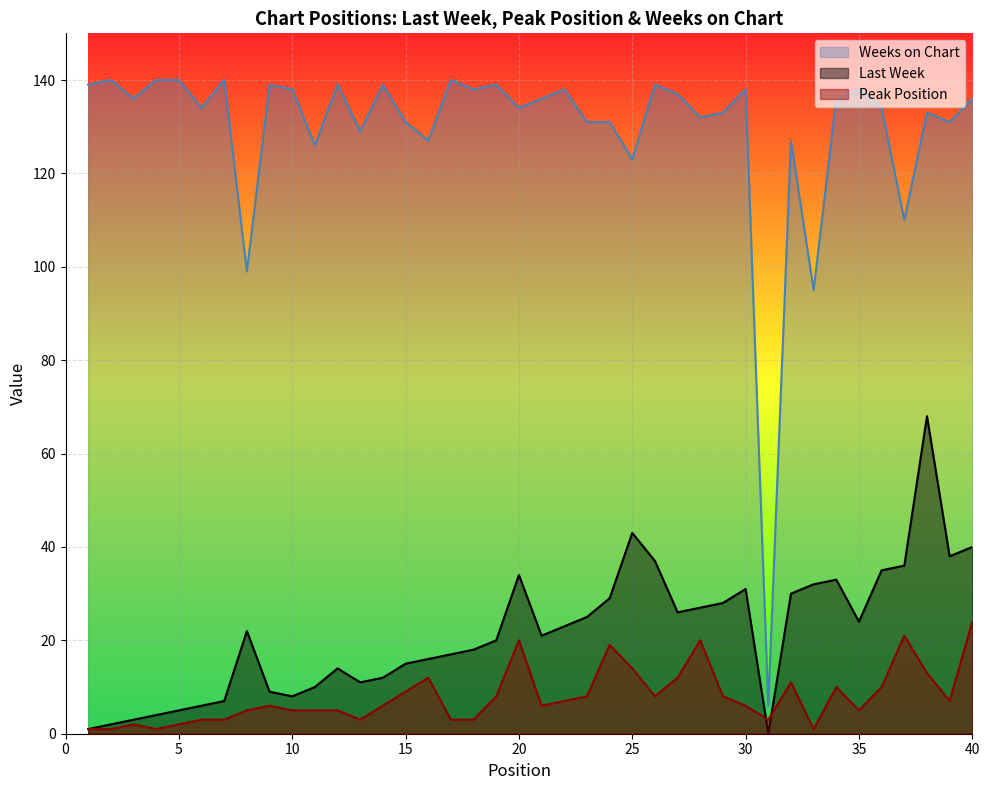

Reading left to right, what are all the values shown in this chart?

Last Week: 1=1	2=2	3=3	4=4	5=5	6=6	7=7	8=22	9=9	10=8	11=10	12=14	13=11	14=12	15=15	16=16	17=17	18=18	19=20	20=34	21=21	22=23	23=25	24=29	25=43	26=37	27=26	28=27	29=28	30=31	31=0	32=30	33=32	34=33	35=24	36=35	37=36	38=68	39=38	40=40
Peak Position: 1=1	2=1	3=2	4=1	5=2	6=3	7=3	8=5	9=6	10=5	11=5	12=5	13=3	14=6	15=9	16=12	17=3	18=3	19=8	20=20	21=6	22=7	23=8	24=19	25=14	26=8	27=12	28=20	29=8	30=6	31=3	32=11	33=1	34=10	35=5	36=10	37=21	38=13	39=7	40=24
Weeks on Chart: 1=139	2=140	3=136	4=140	5=140	6=134	7=140	8=99	9=139	10=138	11=126	12=139	13=129	14=139	15=131	16=127	17=140	18=138	19=139	20=134	21=136	22=138	23=131	24=131	25=123	26=139	27=137	28=132	29=133	30=138	31=6	32=127	33=95	34=136	35=138	36=134	37=110	38=133	39=131	40=136